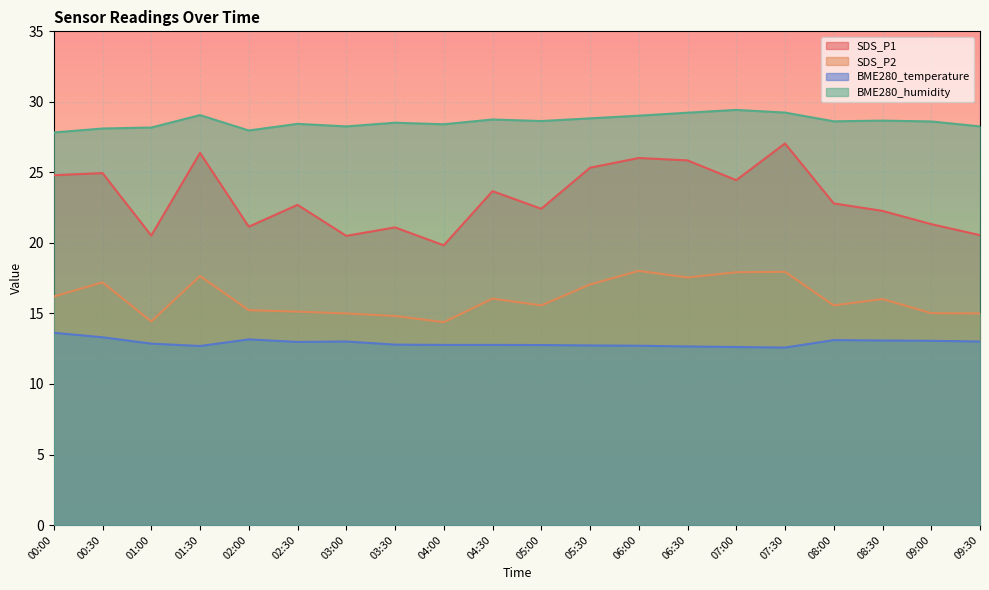

What is the difference between the maximum and minimum values in the SDS_P1 series?

7.2